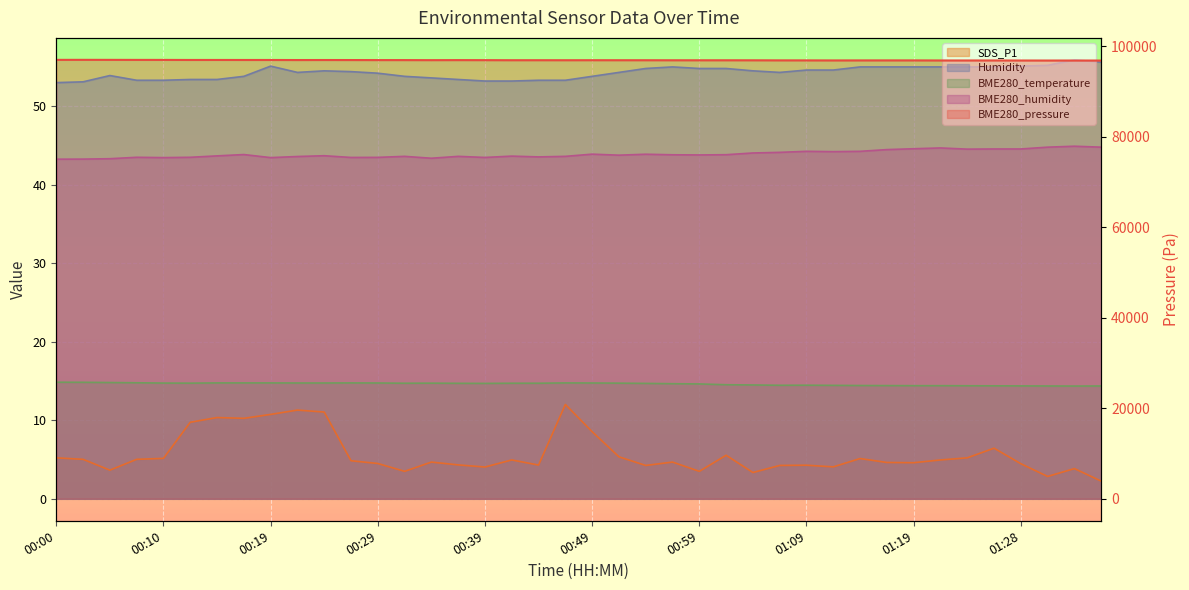

Reading left to right, what are all the values shown in this chart?

BME280_pressure: 96952.9	96959.3	96954.3	96946.7	96943.6	96930.4	96932.7	96928.2	96927.3	96915.0	96920.3	96913.9	96904.2	96902.0	96890.2	96900.3	96890.7	96876.0	96878.7	96873.8	96878.3	96875.0	96872.7	96865.3	96863.0	96864.2	96858.4	96843.8	96840.1	96828.8	96834.3	96838.1	96836.4	96822.2	96818.7	96822.4	96813.6	96805.7	96810.3	96803.1
BME280_humidity: 43.2	43.3	43.3	43.5	43.5	43.5	43.7	43.8	43.5	43.6	43.7	43.5	43.5	43.6	43.4	43.6	43.5	43.6	43.5	43.6	43.9	43.8	43.9	43.8	43.8	43.8	44.0	44.1	44.2	44.2	44.2	44.5	44.6	44.7	44.5	44.5	44.5	44.8	44.9	44.8
BME280_temperature: 14.8	14.8	14.8	14.8	14.7	14.7	14.8	14.8	14.8	14.8	14.8	14.8	14.8	14.7	14.7	14.7	14.7	14.7	14.7	14.8	14.8	14.7	14.7	14.7	14.6	14.5	14.5	14.5	14.5	14.4	14.4	14.4	14.4	14.4	14.4	14.4	14.4	14.4	14.4	14.4
SDS_P1: 5.2	5.0	3.6	5.0	5.2	9.8	10.3	10.2	10.8	11.3	11.1	4.8	4.5	3.5	4.7	4.3	4.0	5.0	4.3	12.0	8.6	5.3	4.2	4.7	3.5	5.5	3.4	4.2	4.3	4.1	5.1	4.6	4.6	5.0	5.2	6.5	4.5	2.9	3.9	2.2
Humidity: 53.0	53.1	53.9	53.3	53.3	53.4	53.4	53.8	55.1	54.3	54.5	54.4	54.2	53.8	53.6	53.4	53.2	53.2	53.3	53.3	53.8	54.3	54.8	55.0	54.8	54.8	54.5	54.3	54.6	54.6	55.0	55.0	55.0	55.0	55.0	55.0	55.1	55.2	55.9	55.6